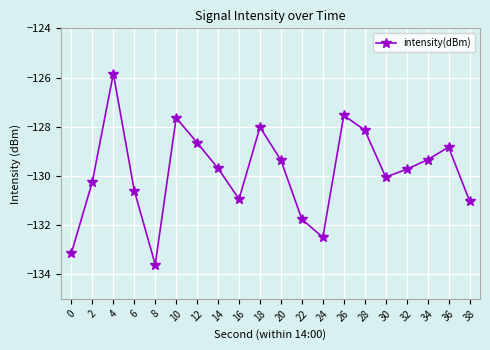

How many categories are shown in the chart?

20